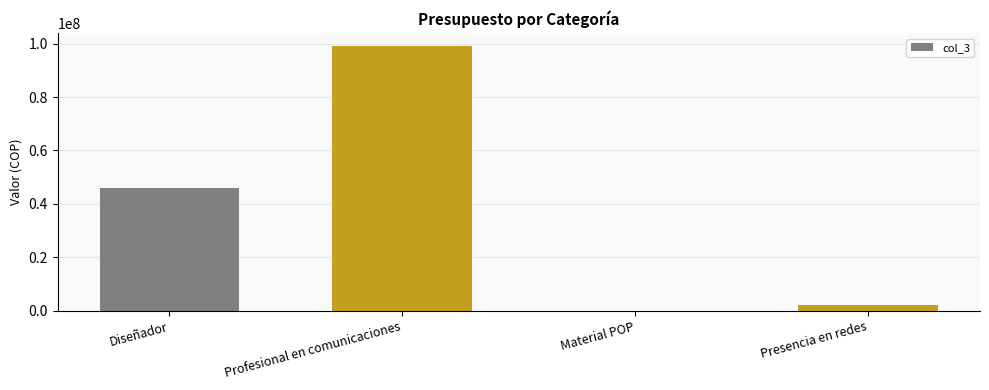

What is the sum of the values at Diseñador and Material POP?

46000000